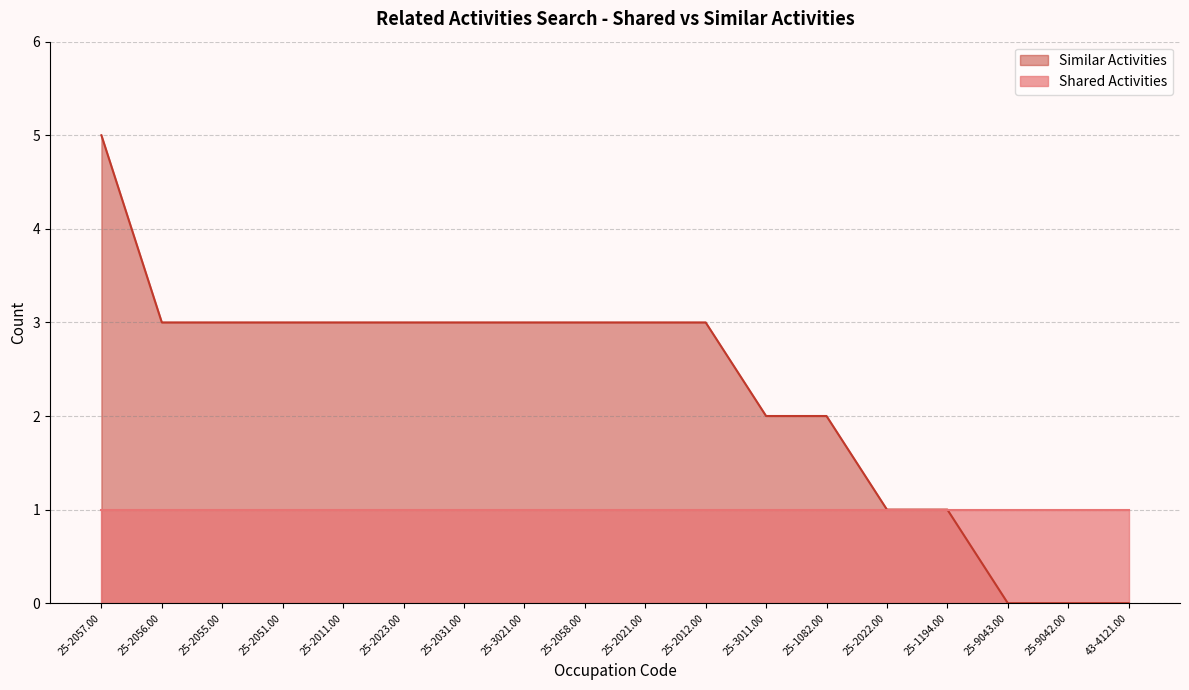

Where is the data nearest to the value 2?

25-3011.00